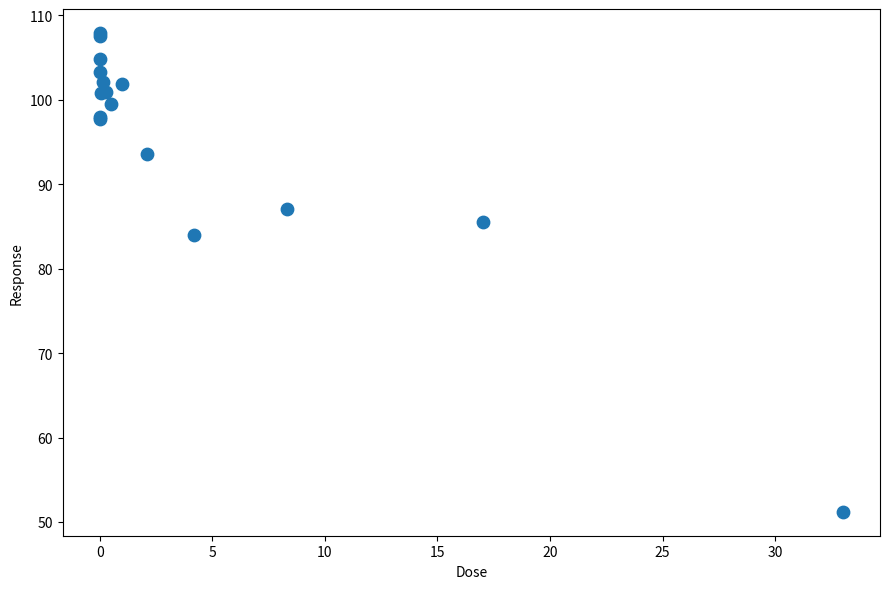

What Y value in the scatter plot is closest to 79?

84.0